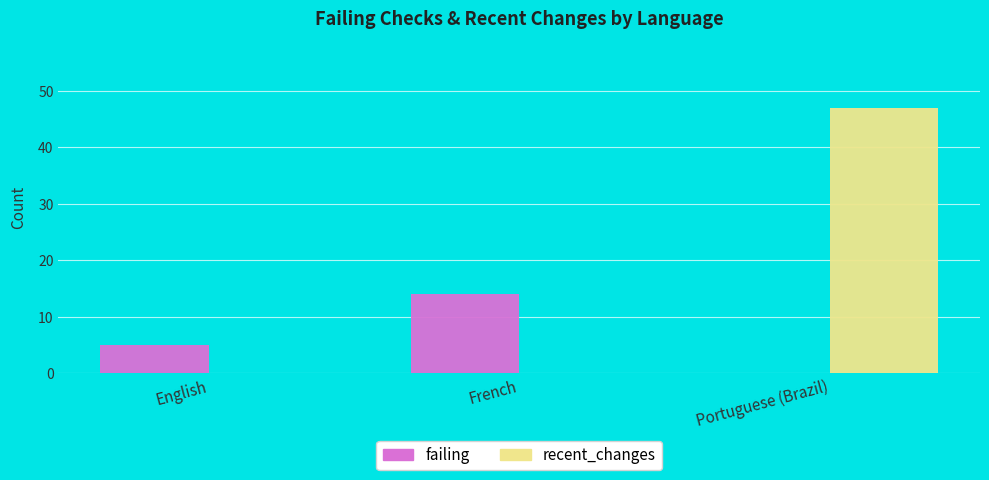

True or false: recent_changes has a value of -24 at French.

False